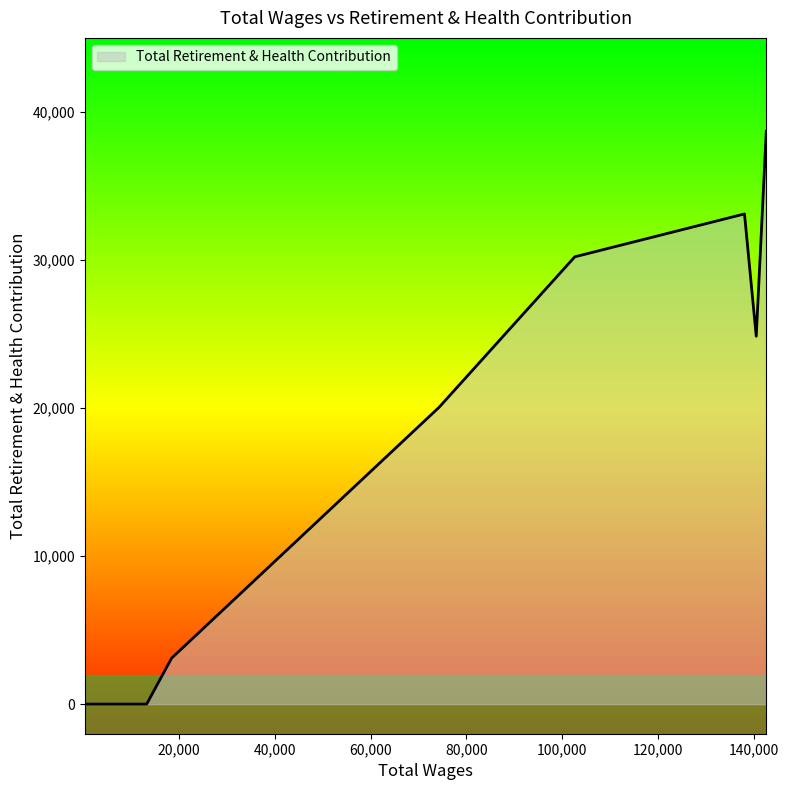

What is the greatest value displayed?

38692